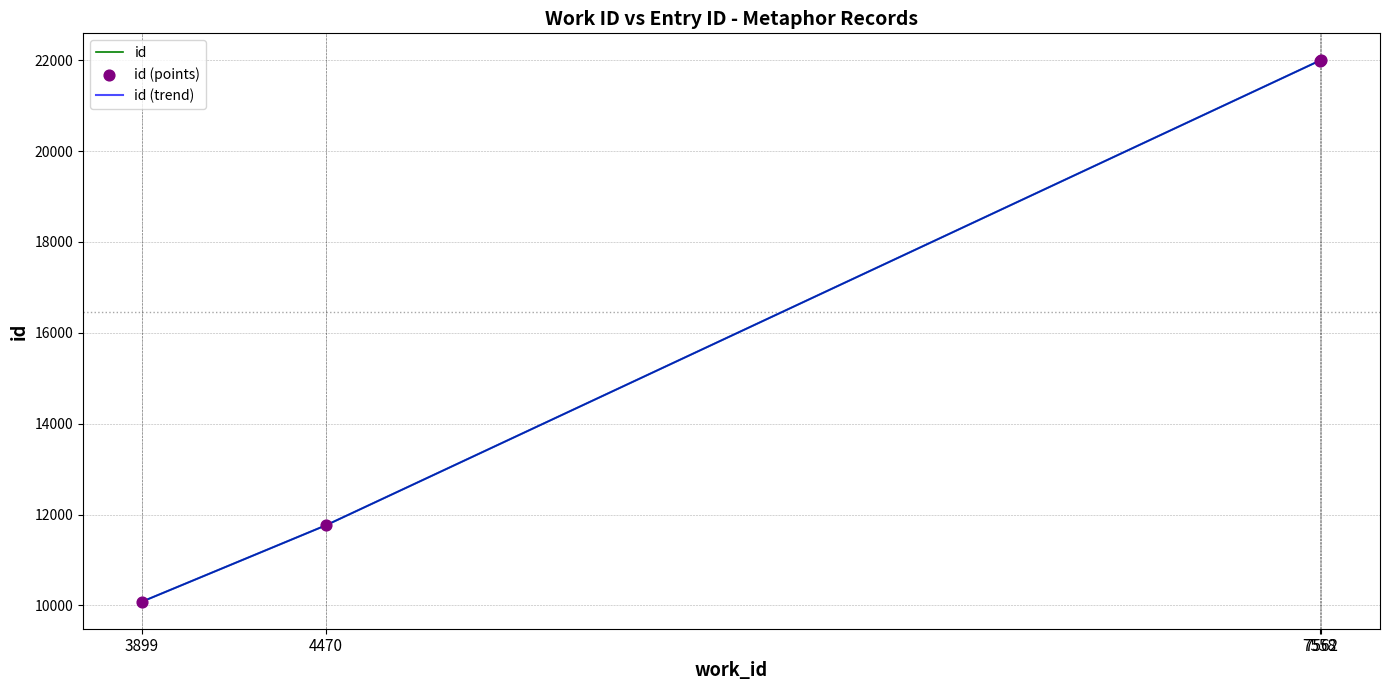

Approximately how many times larger is the value at 7562 compared to 3899?

2.2